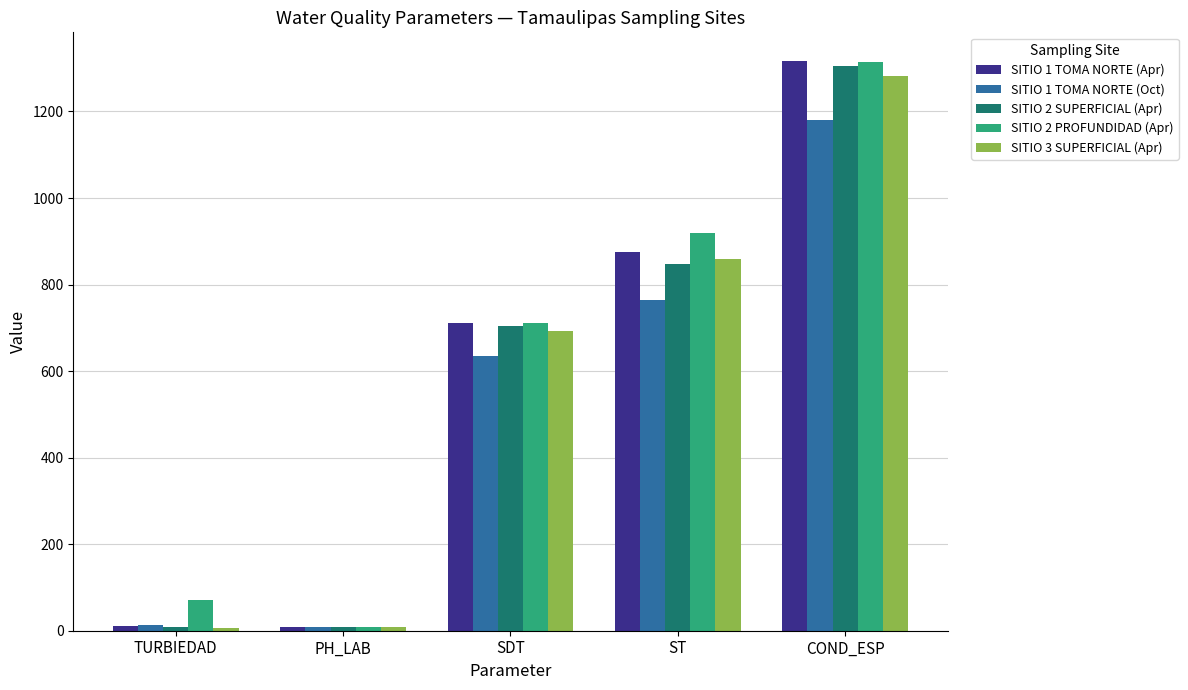

At how many categories does at least one series exceed 367?

3